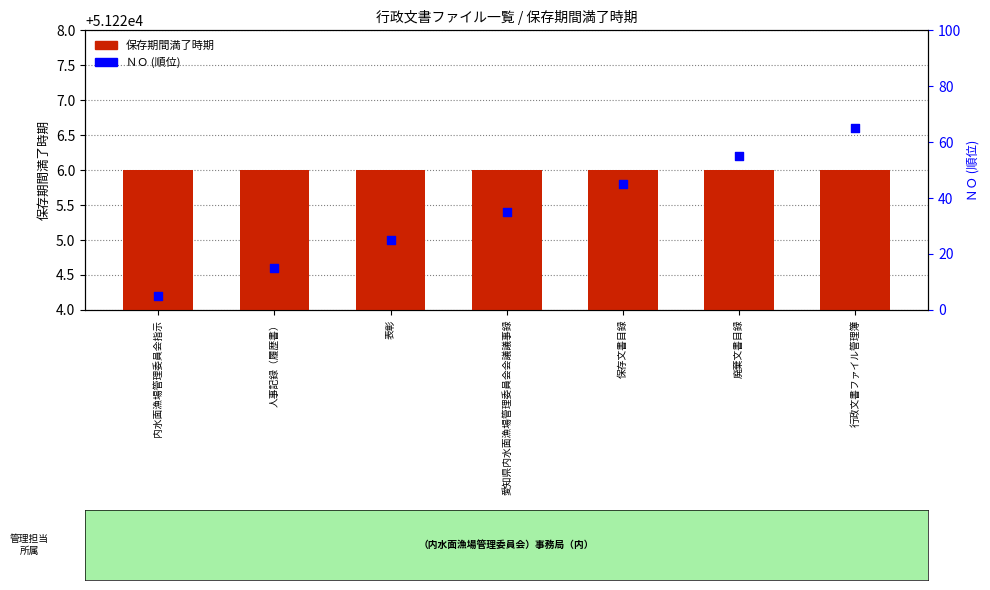

What are all the series names shown in the legend?

保存期間満了時期, ＮＯ (順位)